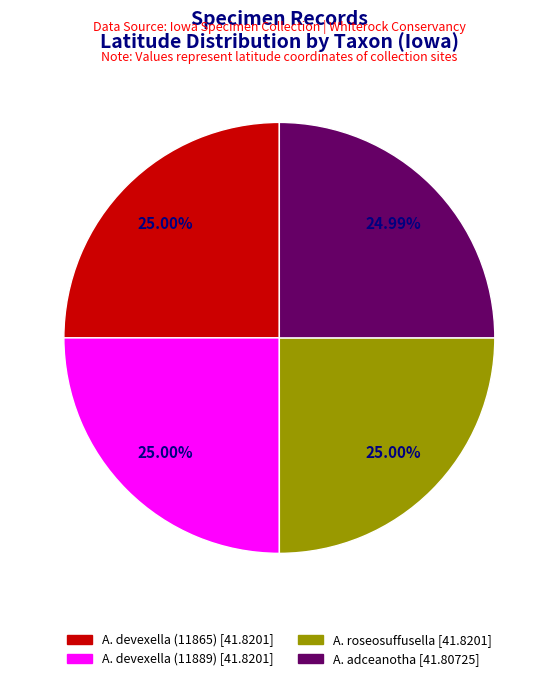

How many segments does this pie chart have?

4